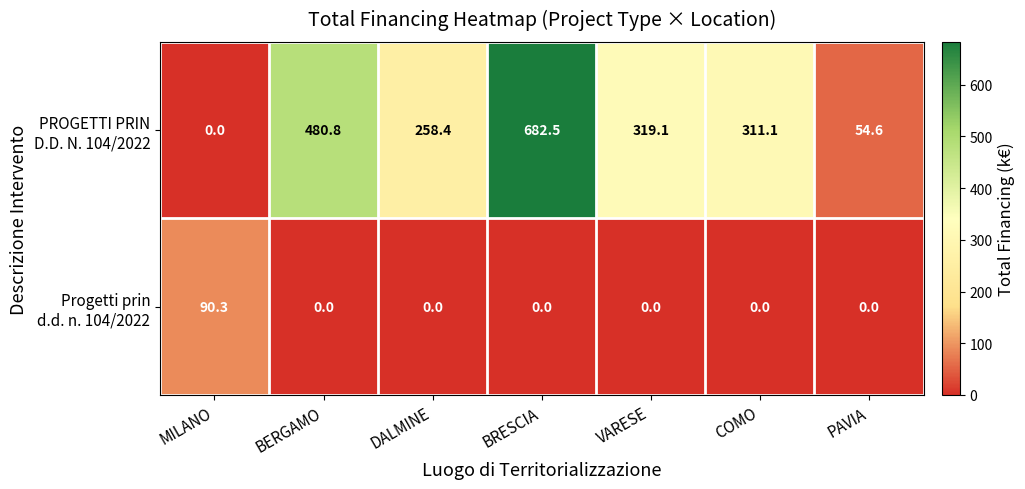

How many data points does each series have?

7